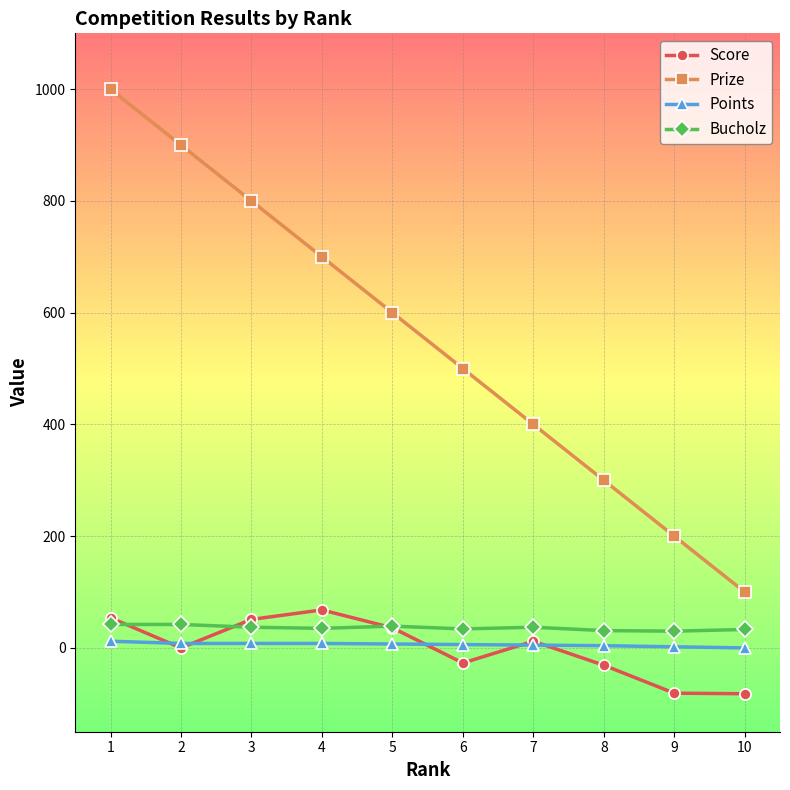

Which series has the largest total across all categories?

Prize